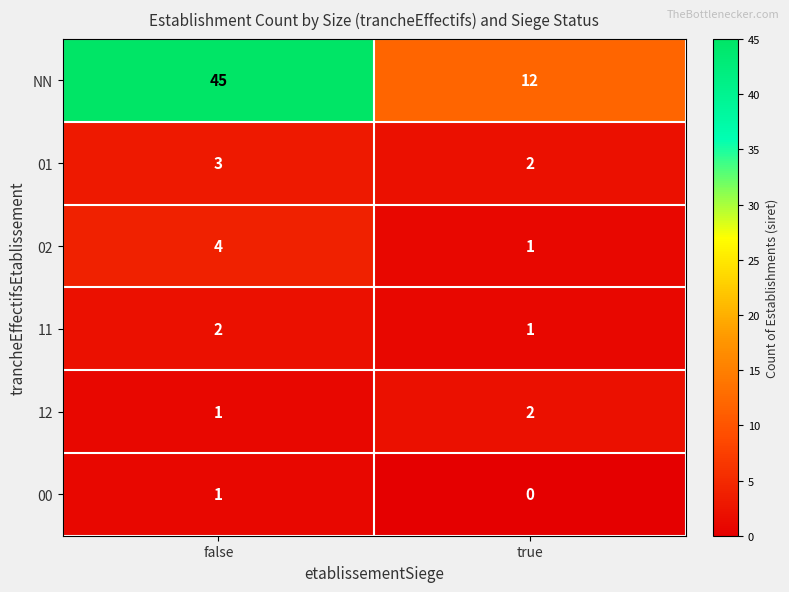

Rank the categories by 11 value from lowest to highest.

true, false